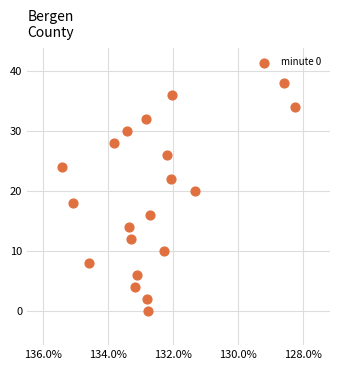

What is the range of Y values (max minus min)?

38